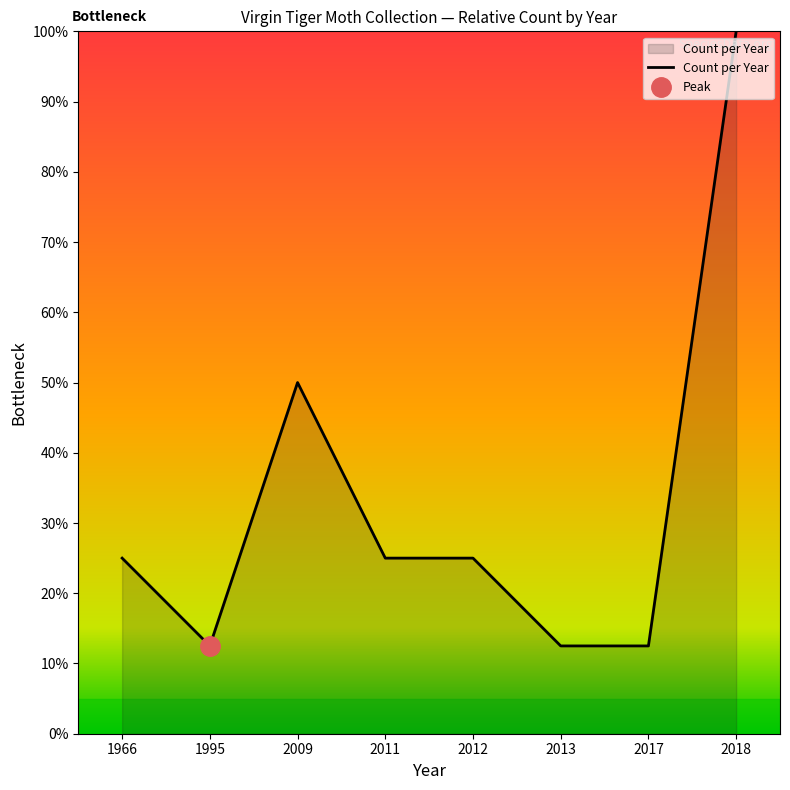

The chart shows a value of 1.8 at 2018. True or false?

False